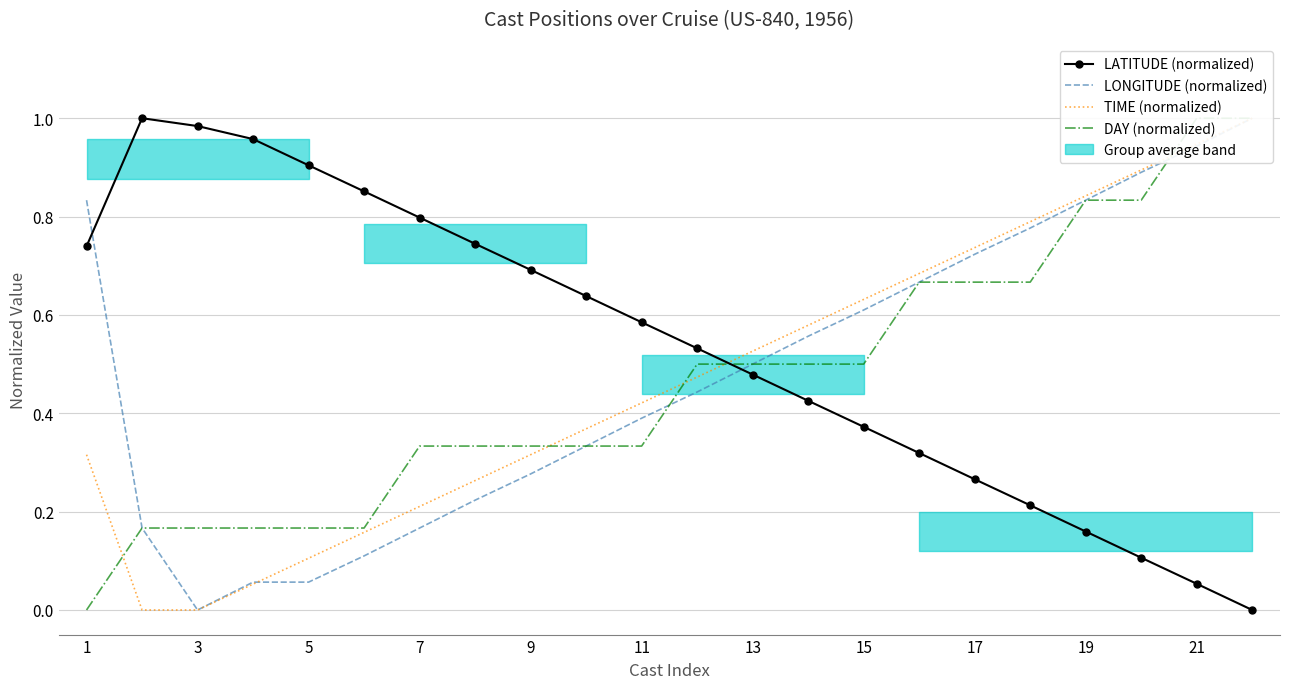

What are all the series names shown in the legend?

LATITUDE (normalized), LONGITUDE (normalized), TIME (normalized), DAY (normalized)